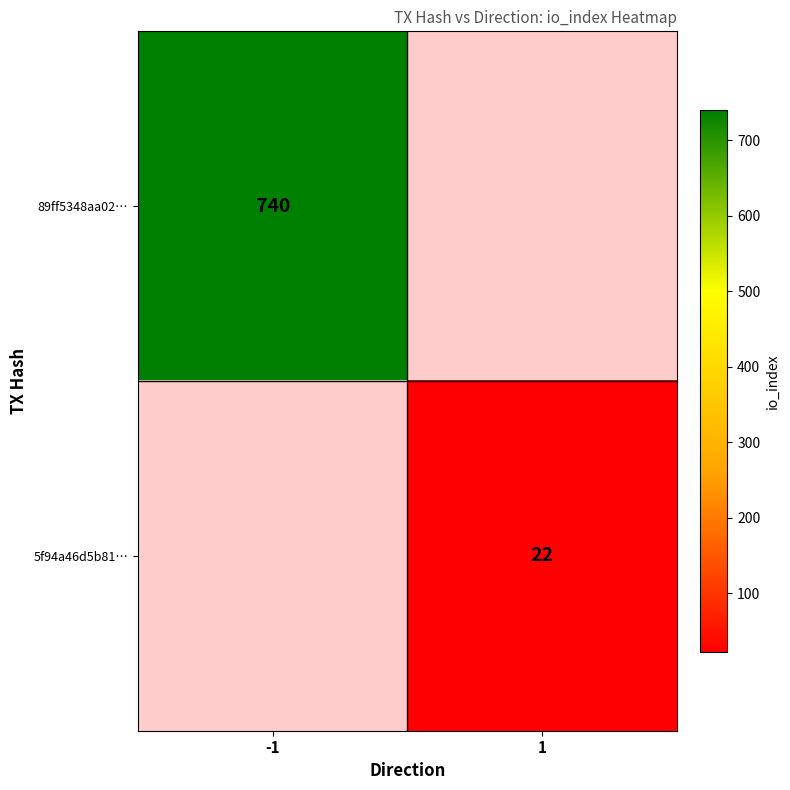

The 5f94a46d5b81… series shows 22 at 1. True or false?

True